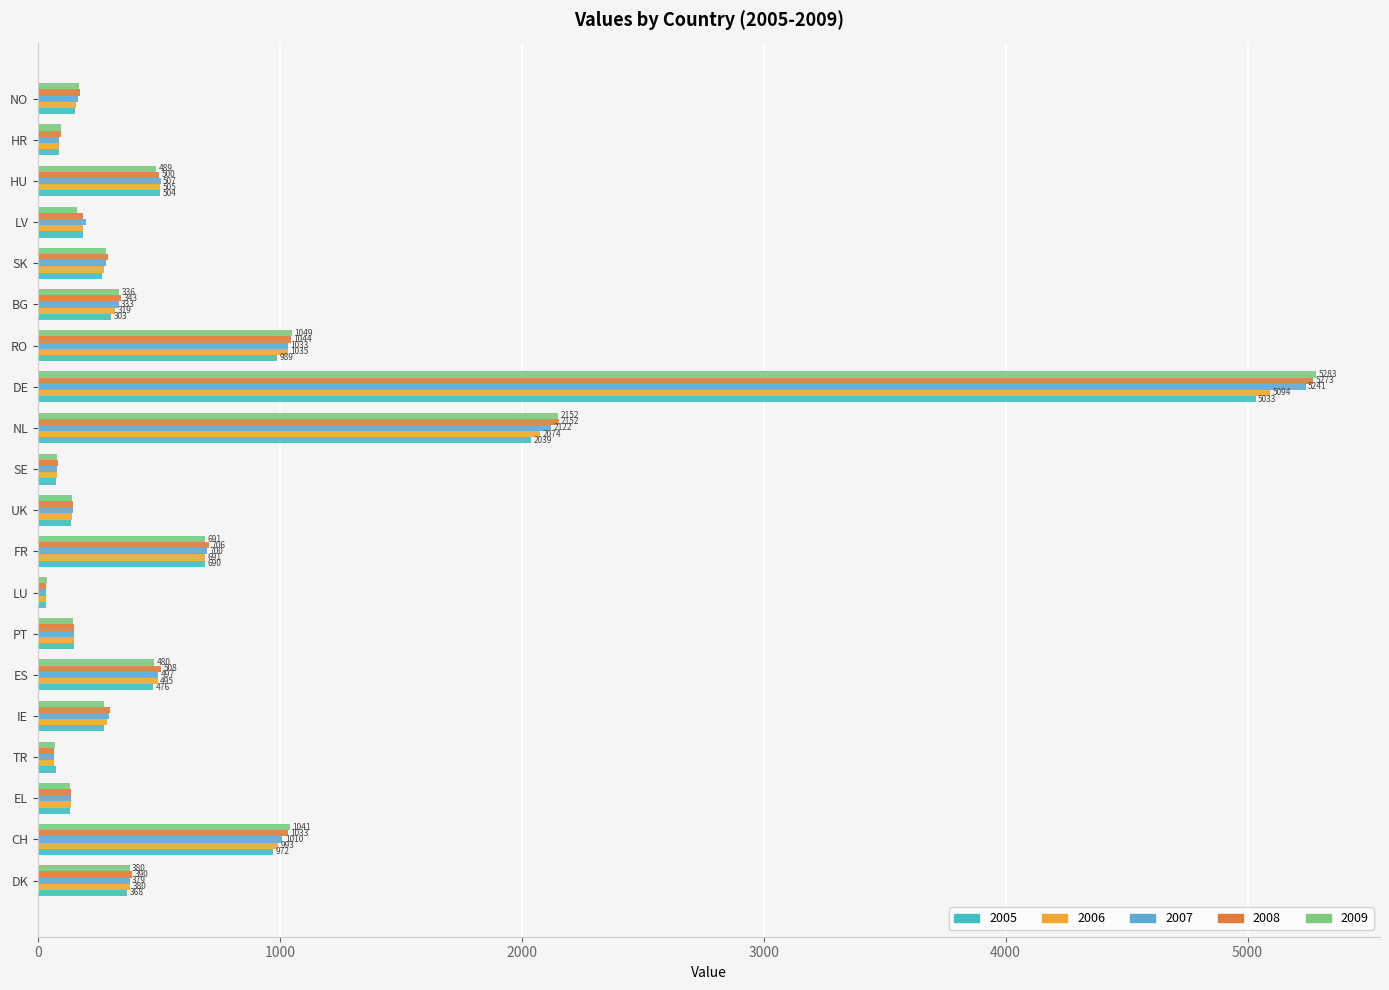

How many distinct data groups are displayed?

5